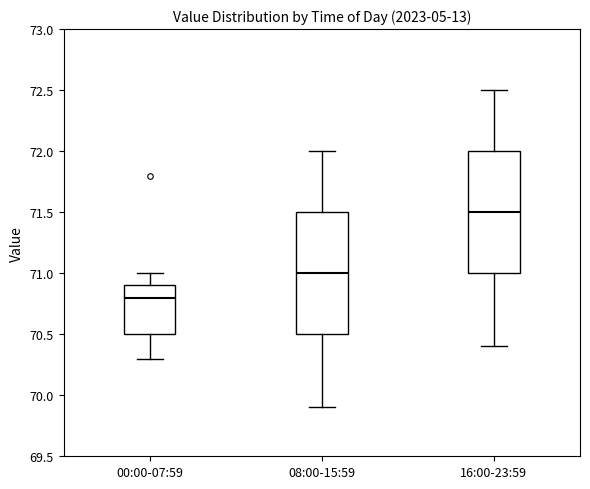

Which box's median line is the lowest?

00:00-07:59